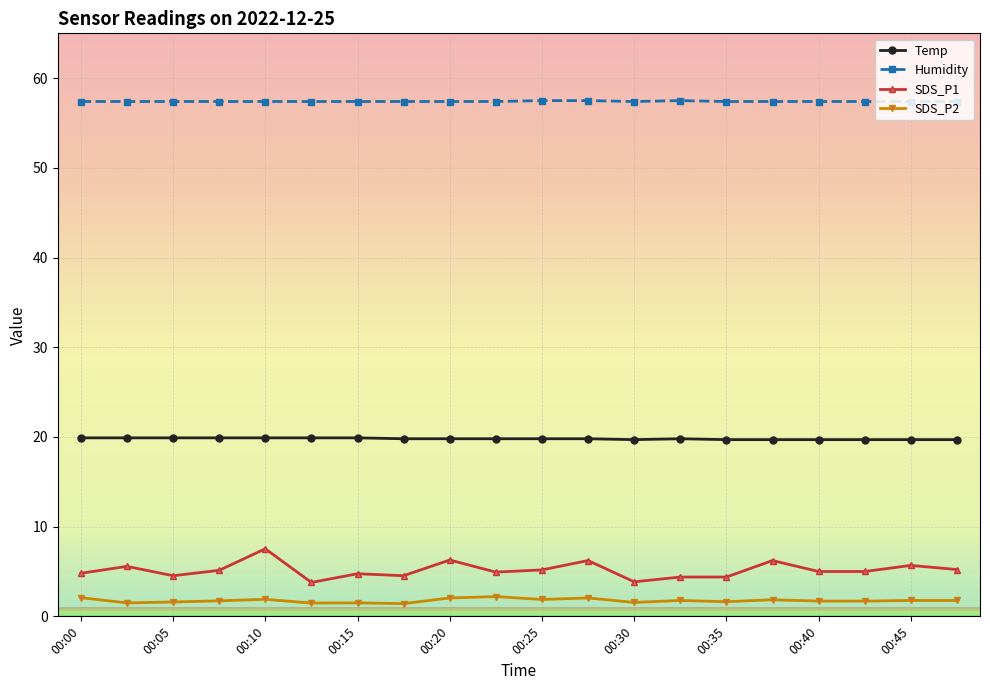

True or false: Temp has more than 0 interior local peaks.

True